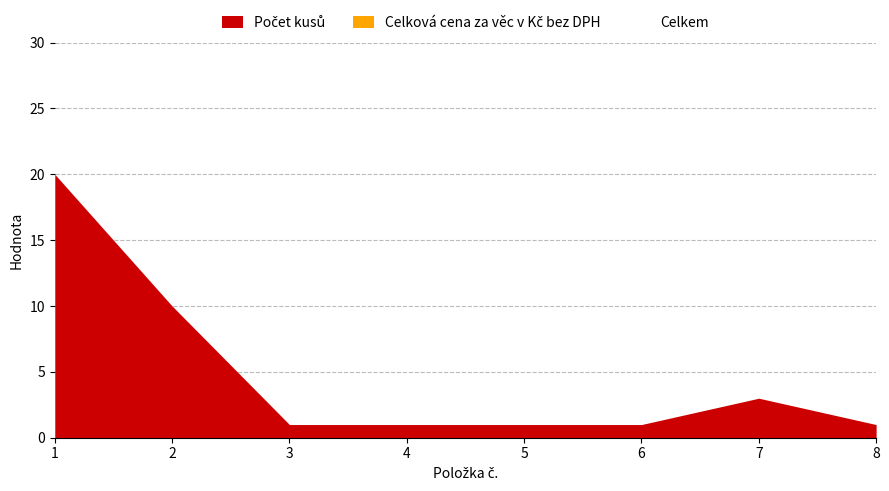

Which label corresponds to the smallest value in the chart?

3